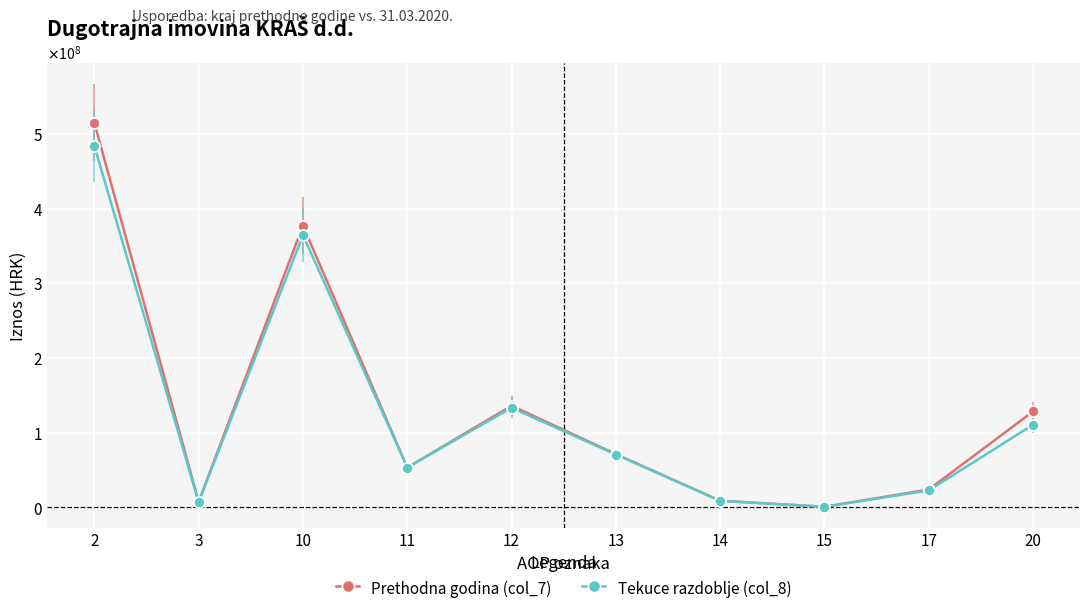

Is this an area chart (filled region under the line)?

No